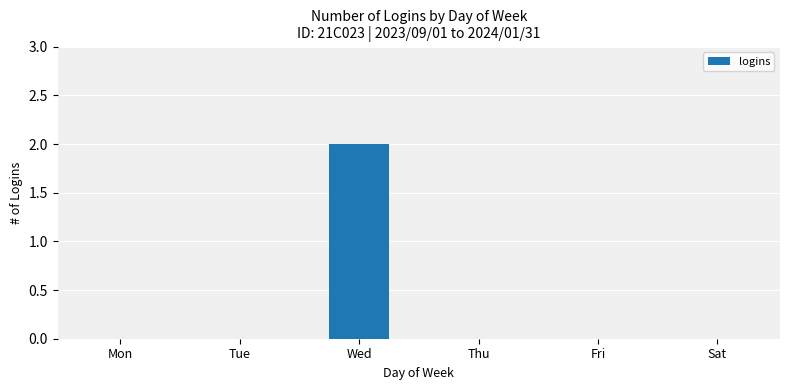

Reading left to right, what are all the values shown in this chart?

Mon=0	Tue=0	Wed=2	Thu=0	Fri=0	Sat=0